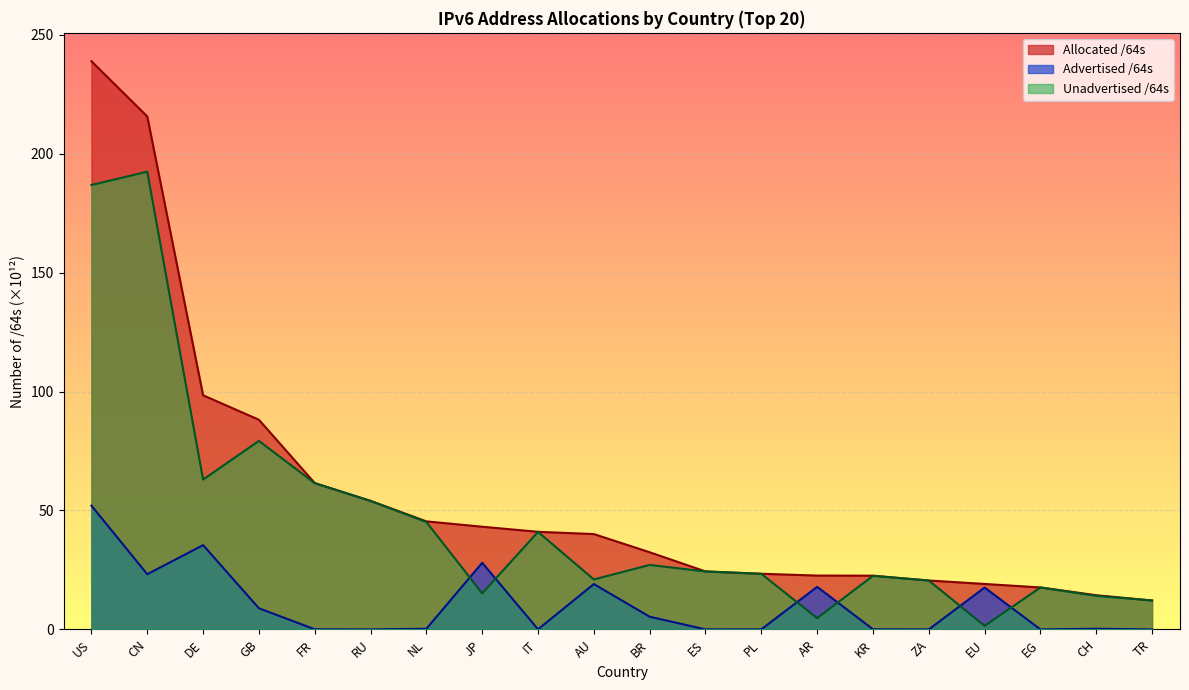

List the series in order of their peak value, highest first.

Allocated /64s, Unadvertised /64s, Advertised /64s